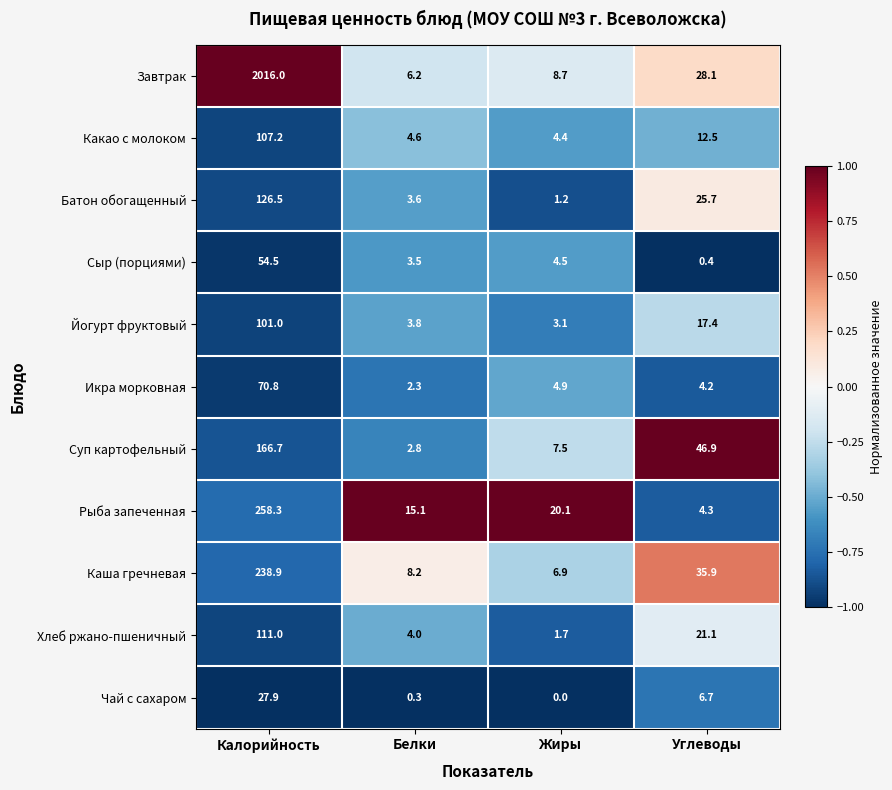

What is the total value across all series at Углеводы?

203.2